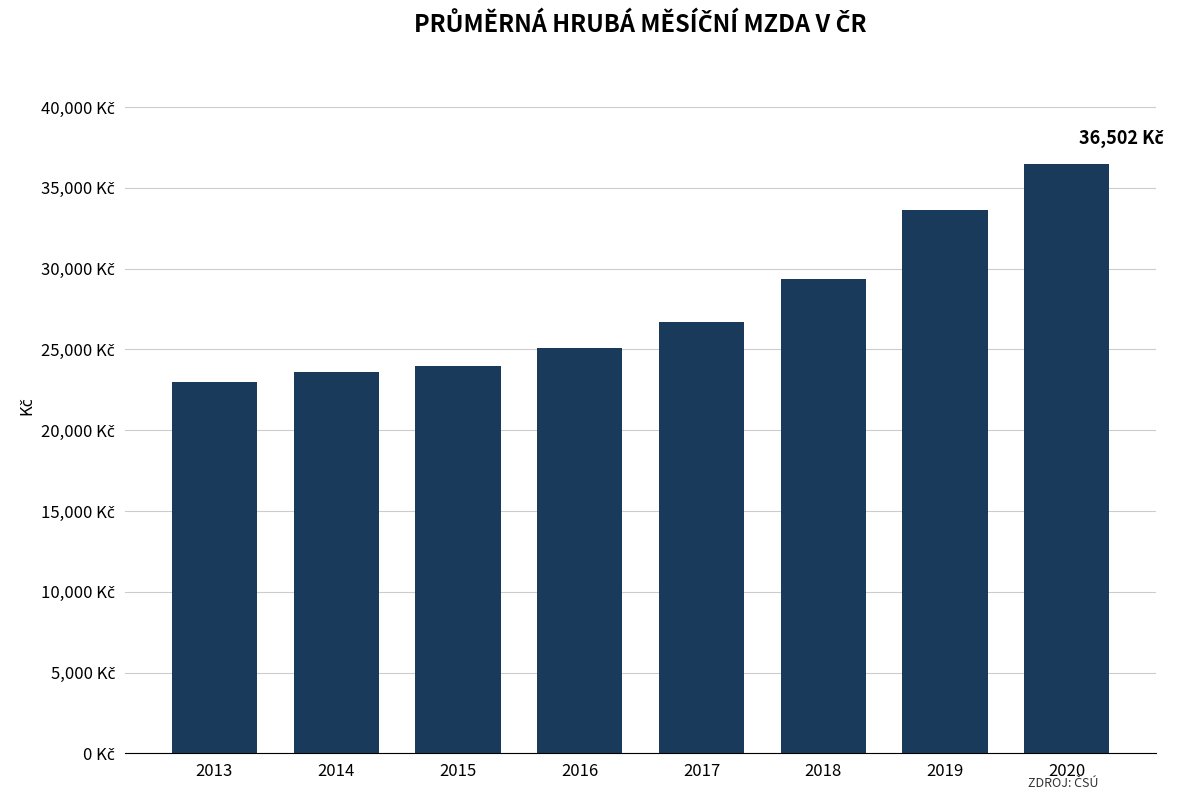

What is the value of the 5th bar from the left?

26720.2